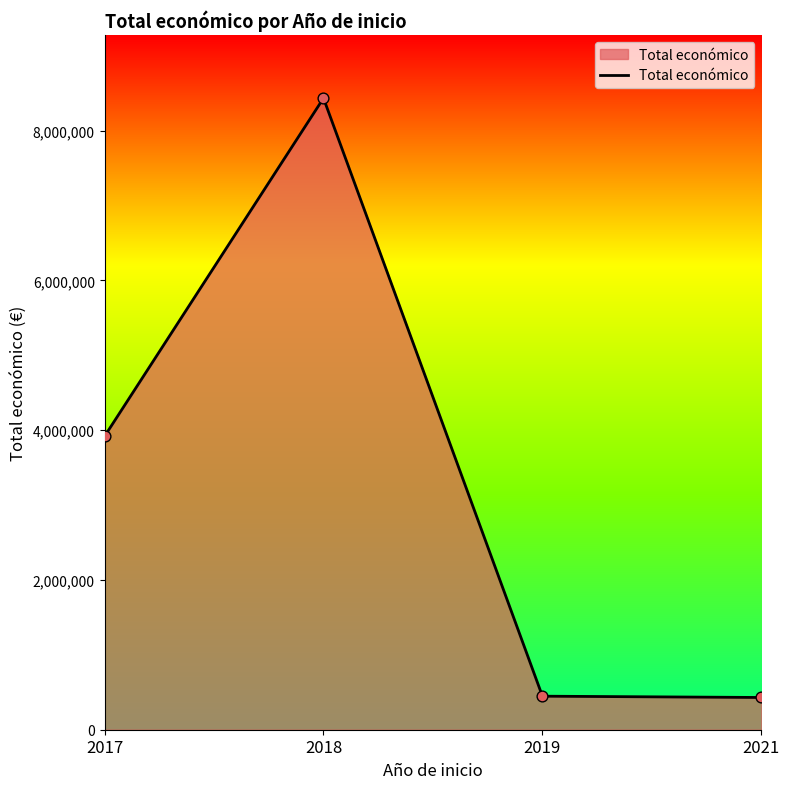

Which has a higher value, 2021 or 2017?

2017